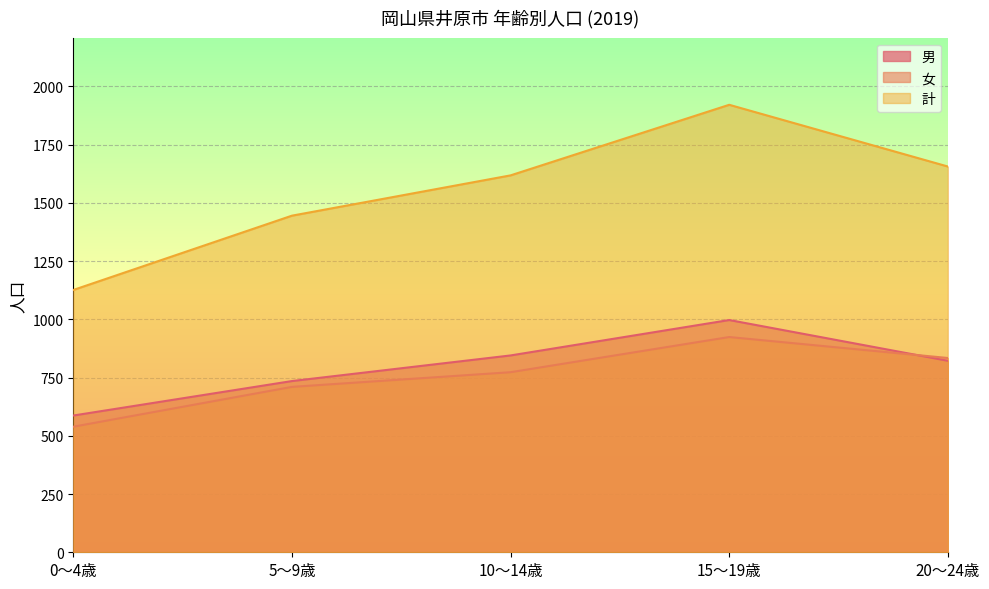

How many data points does each series have?

5